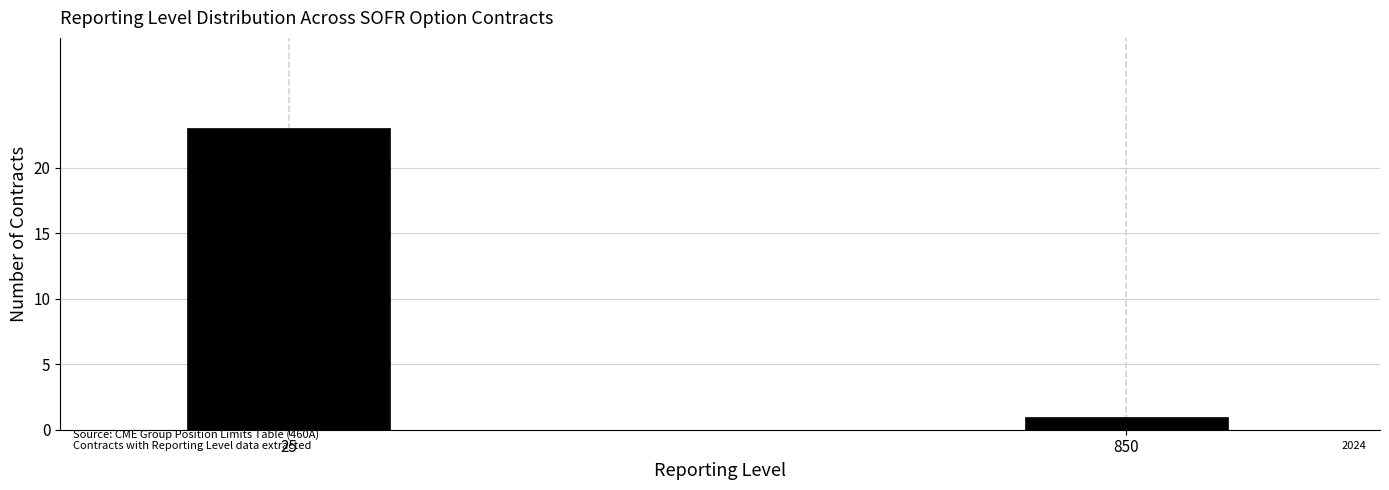

Reading left to right, what are all the values shown in this chart?

23	1